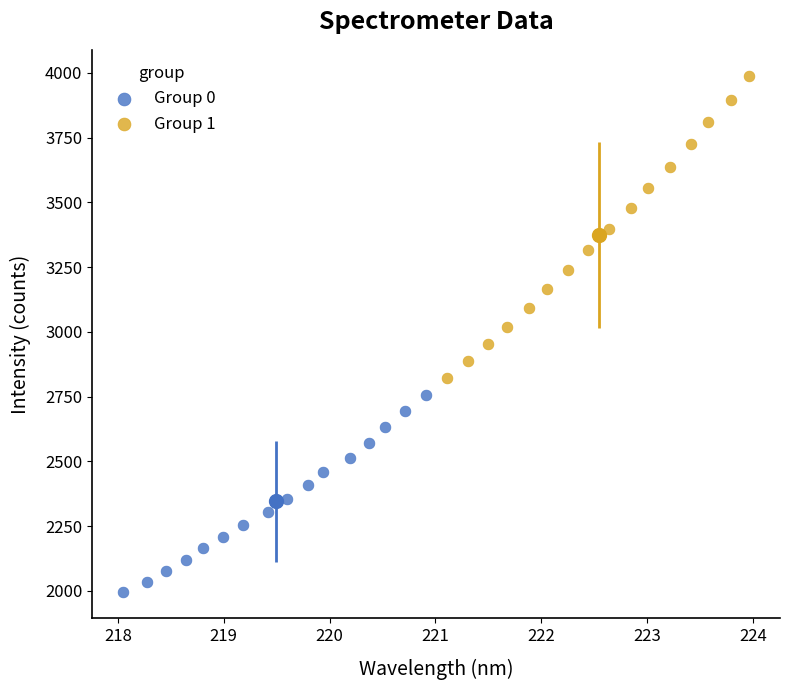

Which series reaches the minimum Y coordinate?

Group 0